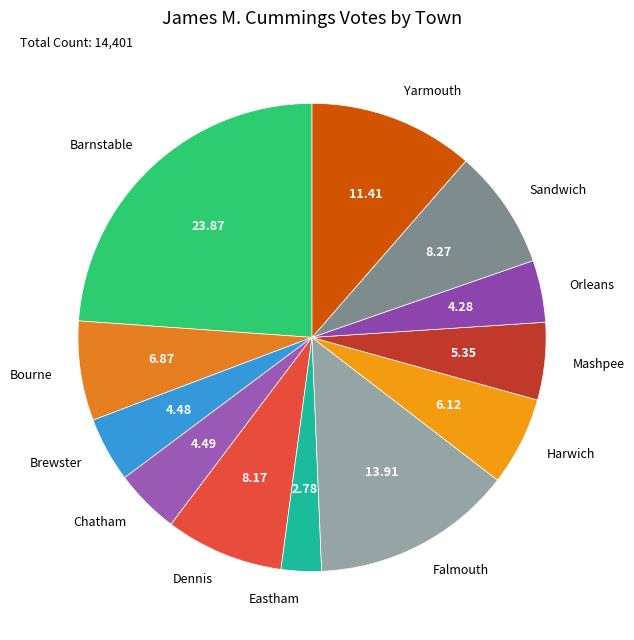

What is the ratio of the value at Dennis to the value at Bourne?

1.2